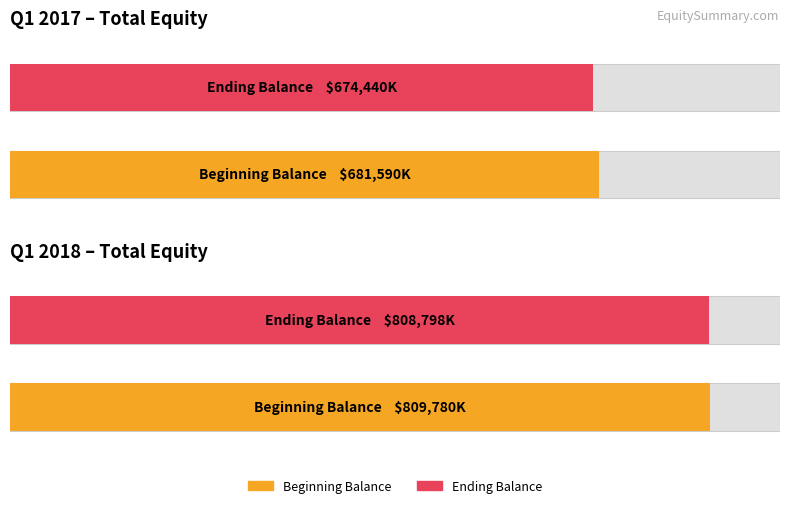

Reading left to right, transcribe all the data shown in this chart.

Beginning Balance: 681590	809780
Ending Balance: 674440	808798